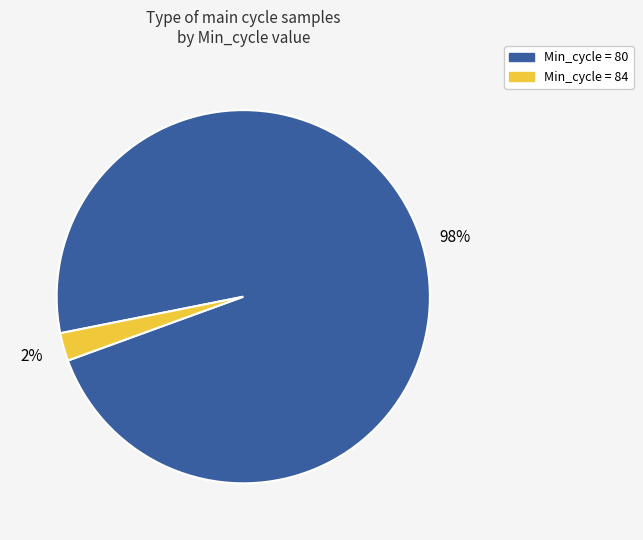

Does any single category account for the majority?

Yes